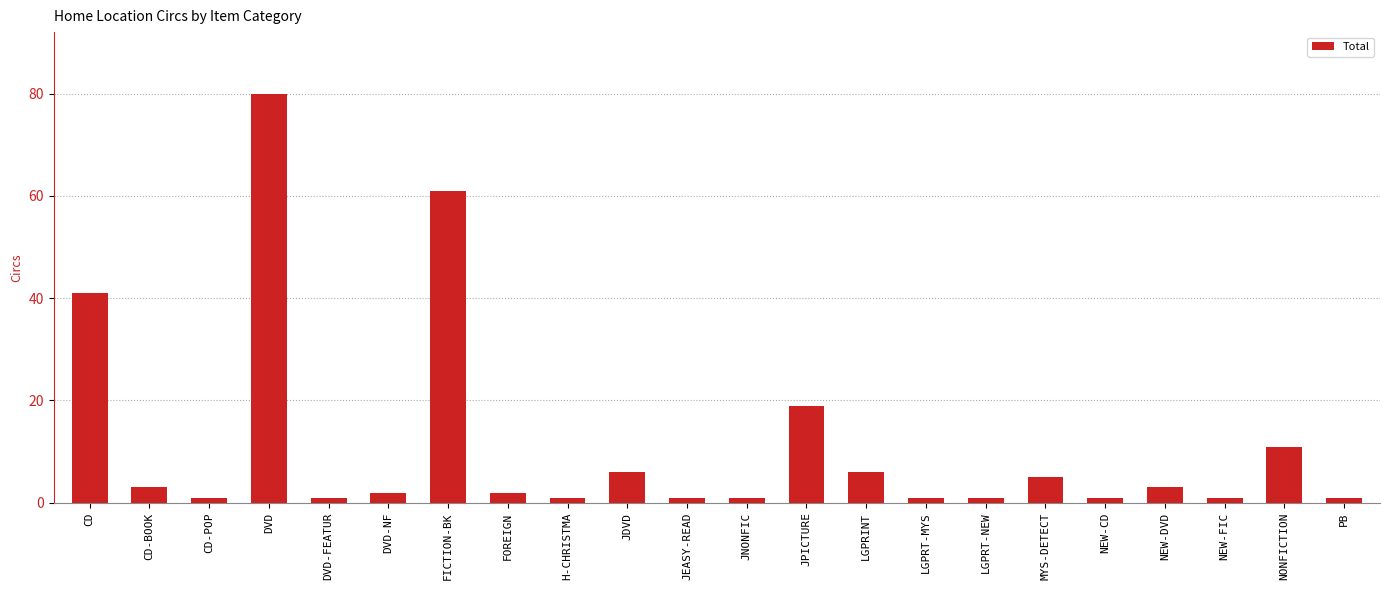

At which label does the data first exceed 2?

CD